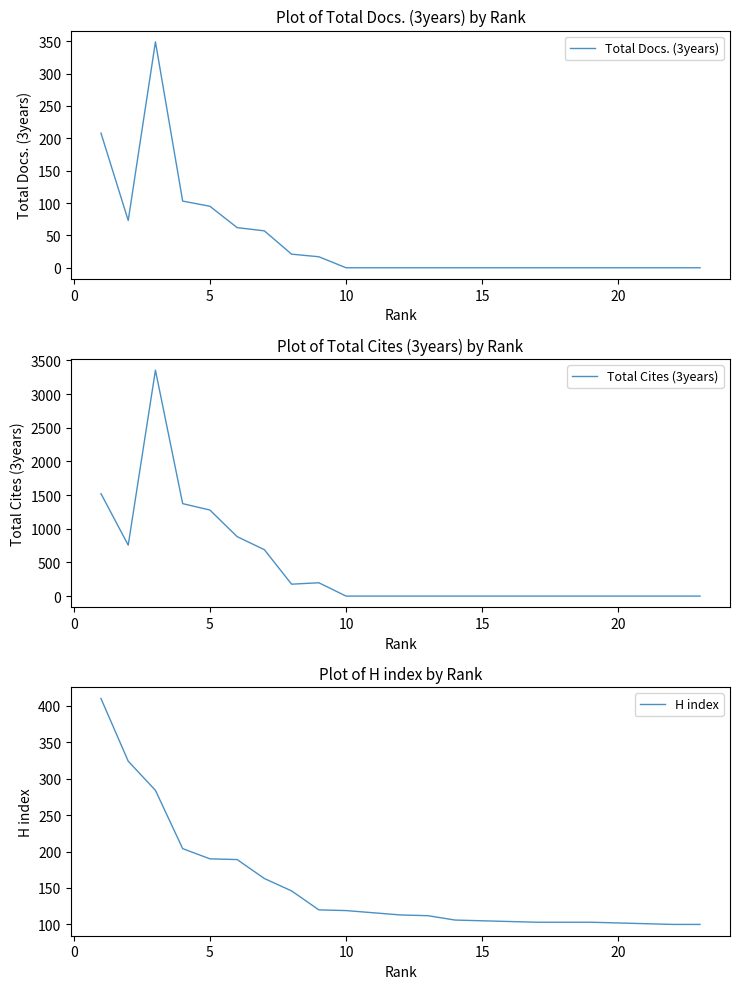

True or false: Total Cites (3years) has more than 0 interior local peaks.

True